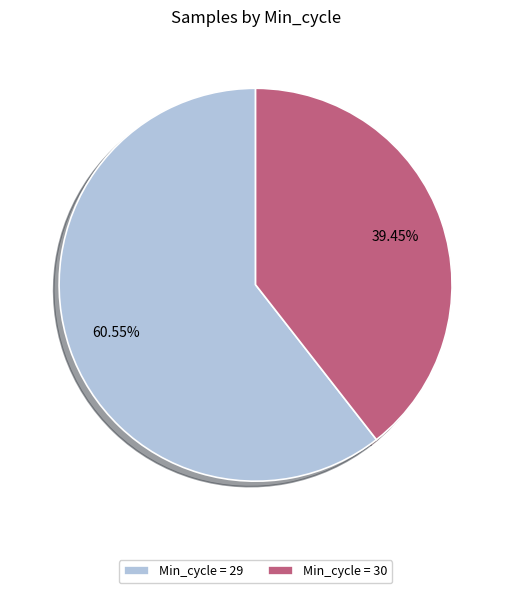

What is the ratio of the value at Min_cycle = 29 to the value at Min_cycle = 30?

1.5